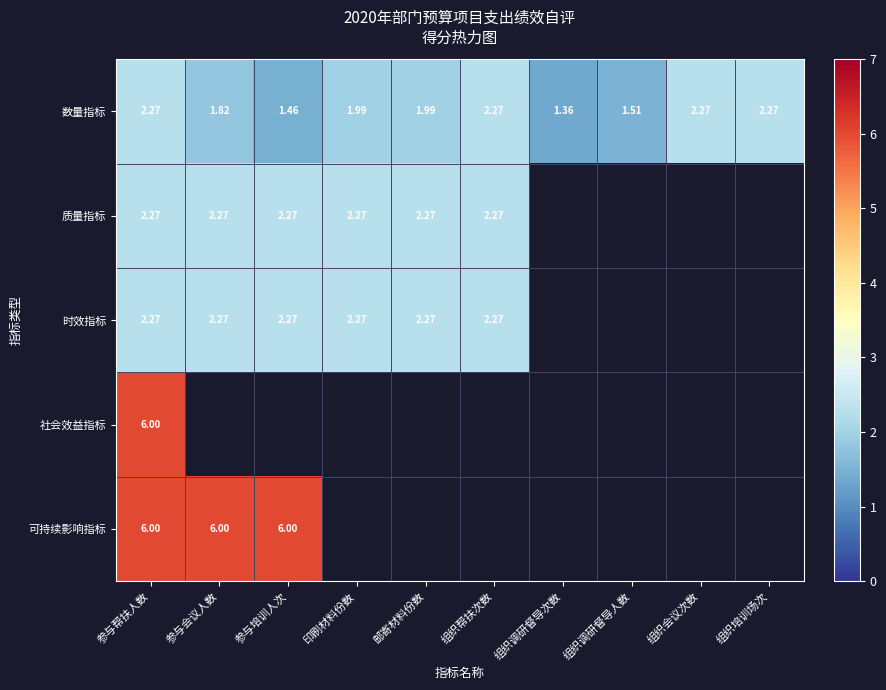

The value of 社会效益指标 at 组织培训场次 is 0.0. True or false?

True